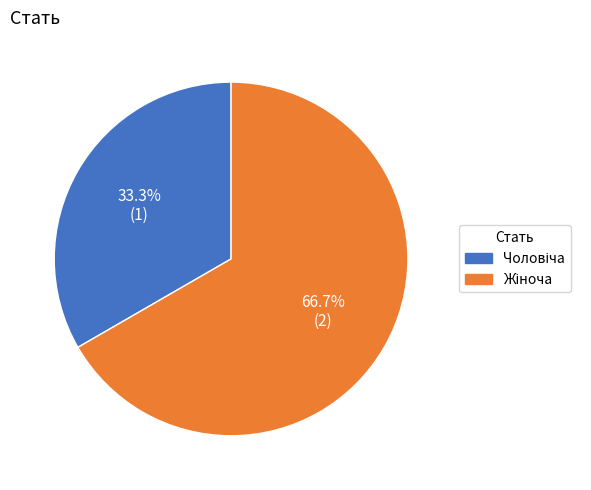

Is there any slice that represents more than half of the pie?

Yes